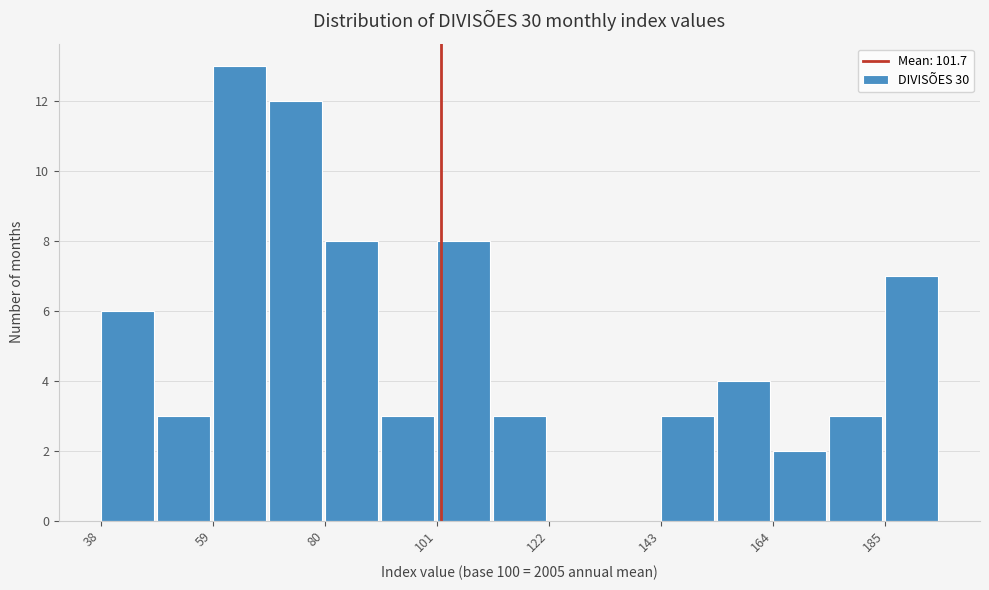

Read against the x-axis, roughly where is the centre of the tallest bar?

65